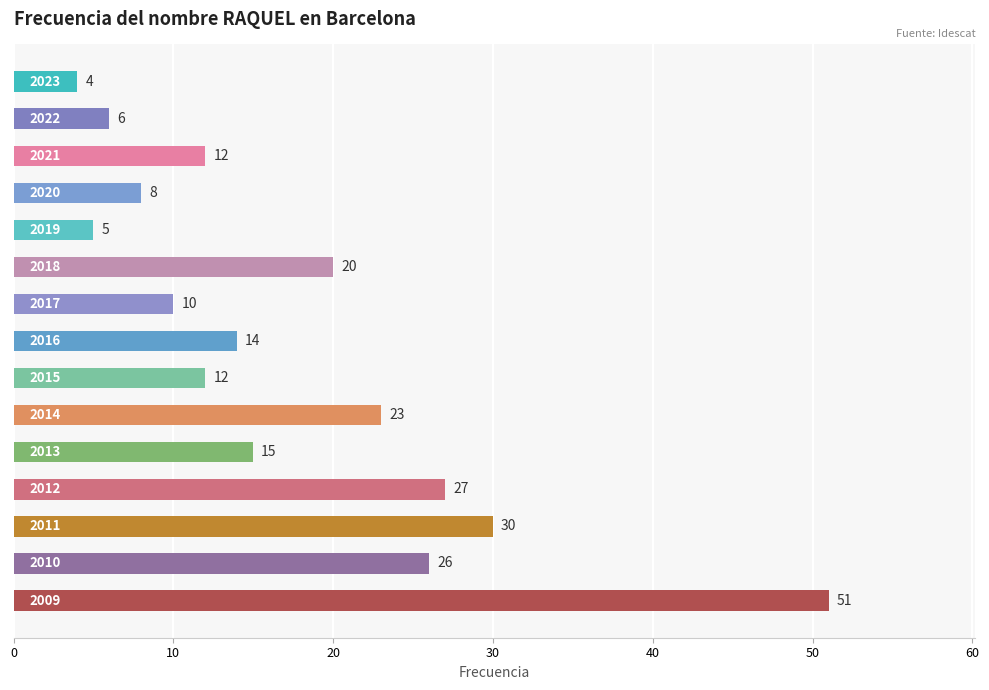

What is the sum of all values?

263